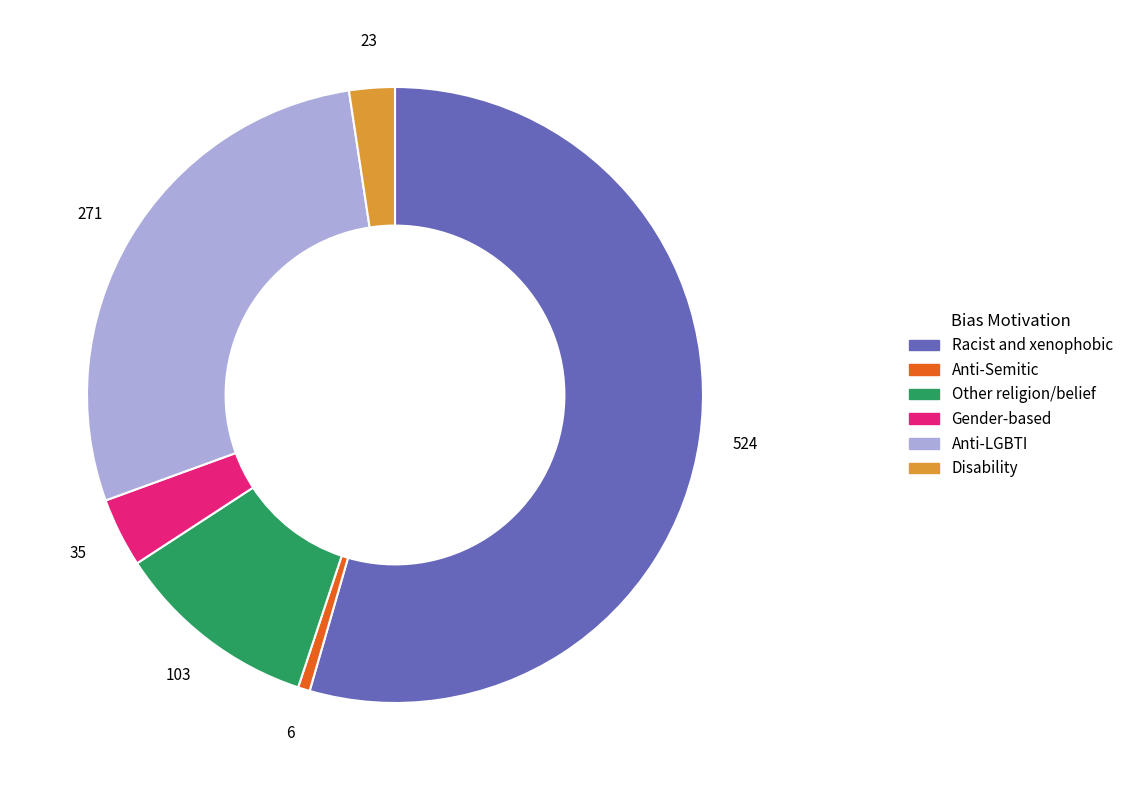

Is there a majority slice in this chart?

Yes